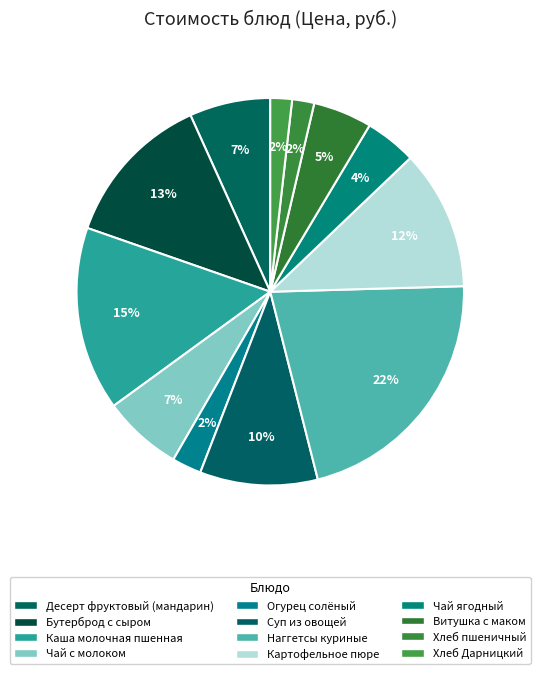

What percentage is the Хлеб Дарницкий slice, to the nearest percent?

2%